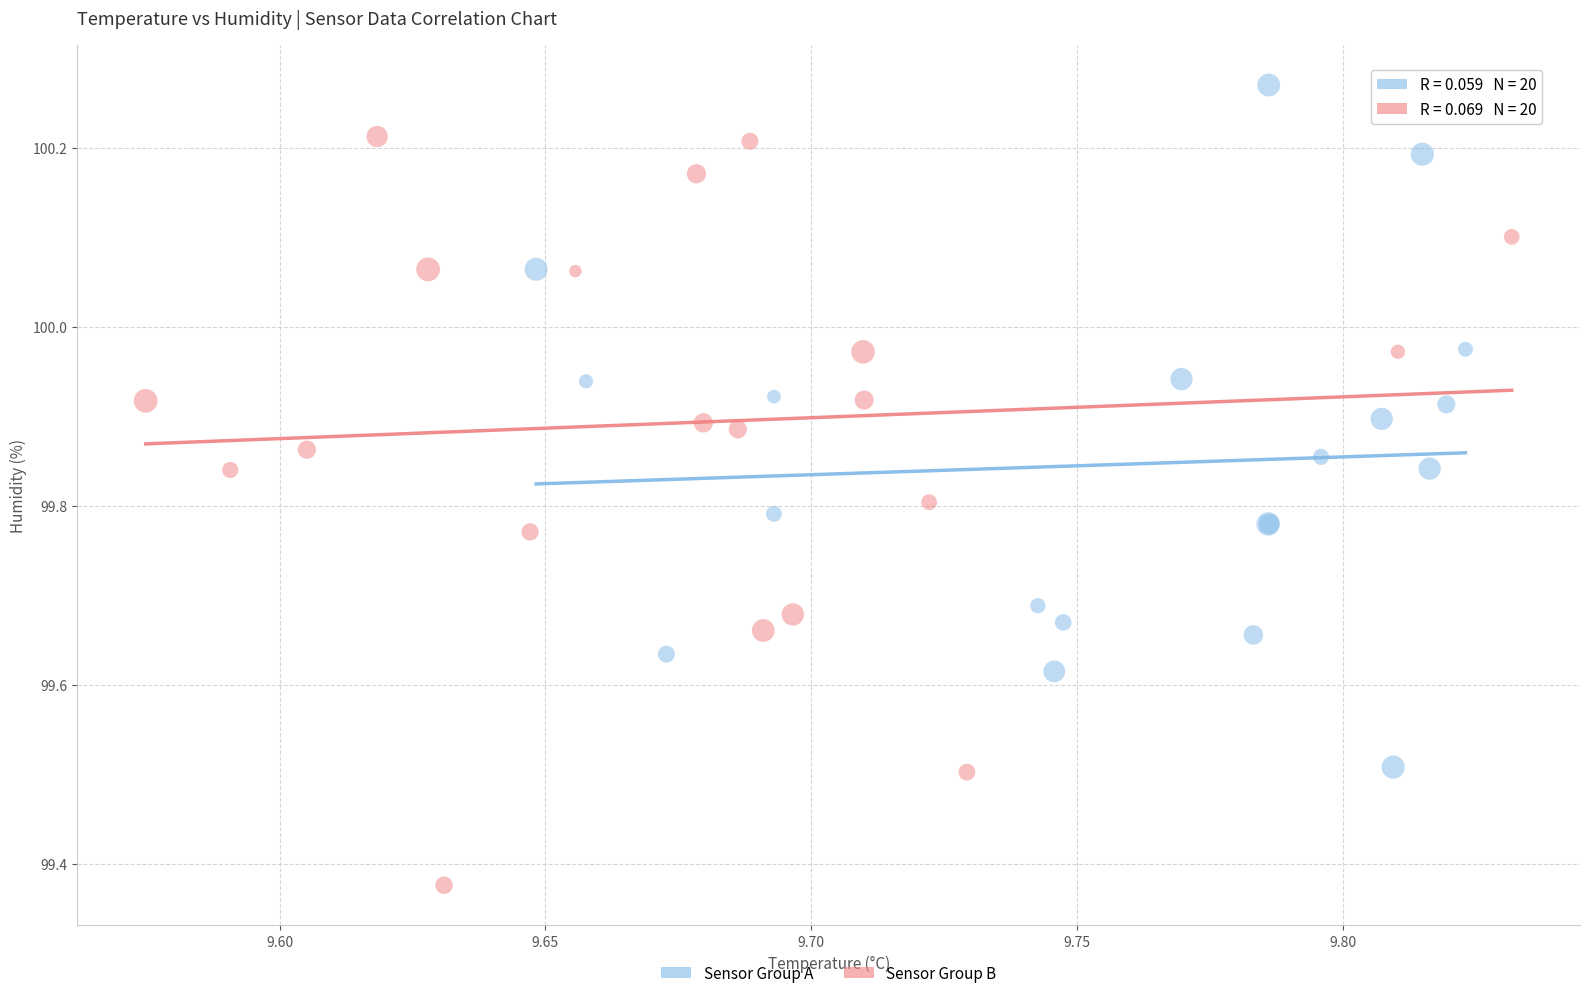

Which series contains the lowest Y value?

Sensor Group B